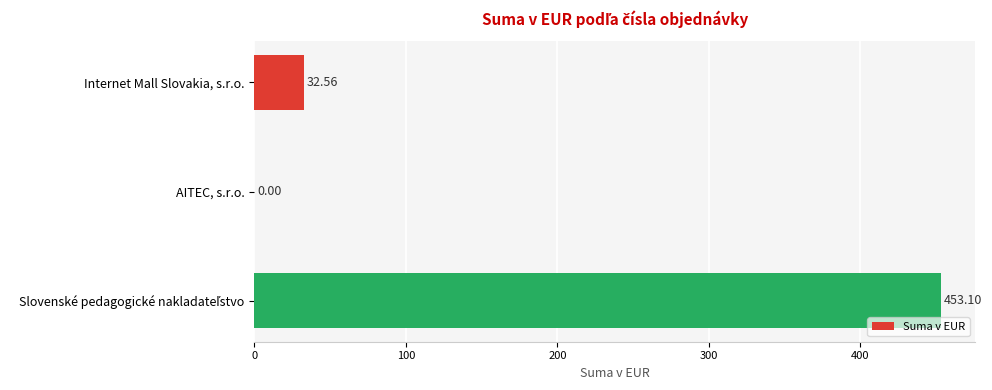

Which has a higher value, Internet Mall Slovakia, s.r.o. or AITEC, s.r.o.?

Internet Mall Slovakia, s.r.o.